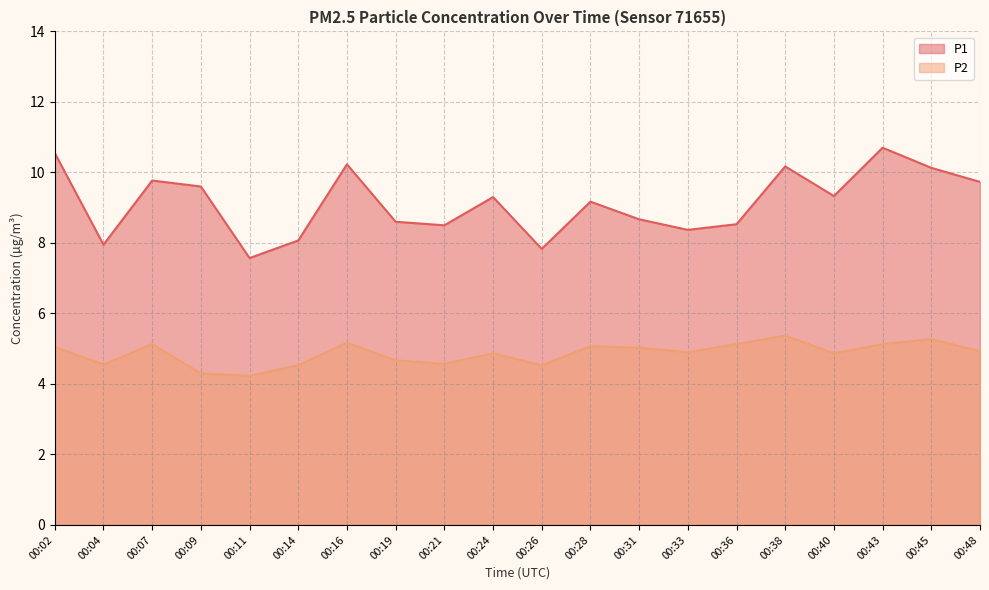

Reading left to right, list all the values displayed in this chart.

P1: 10.6	8.0	9.8	9.6	7.6	8.1	10.2	8.6	8.5	9.3	7.8	9.2	8.7	8.4	8.5	10.2	9.3	10.7	10.1	9.7
P2: 5.0	4.5	5.1	4.3	4.2	4.5	5.2	4.7	4.6	4.9	4.5	5.1	5.0	4.9	5.1	5.4	4.9	5.1	5.3	4.9